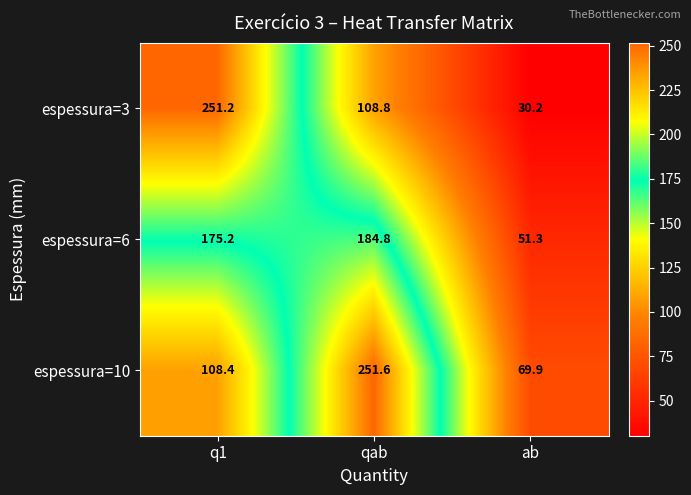

At how many categories does at least one series exceed 31?

3